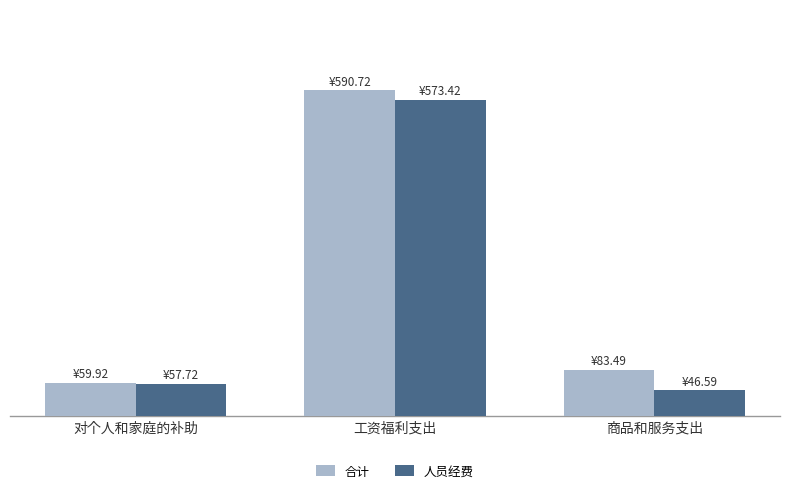

What is the label of the 2nd bar from the left?

工资福利支出